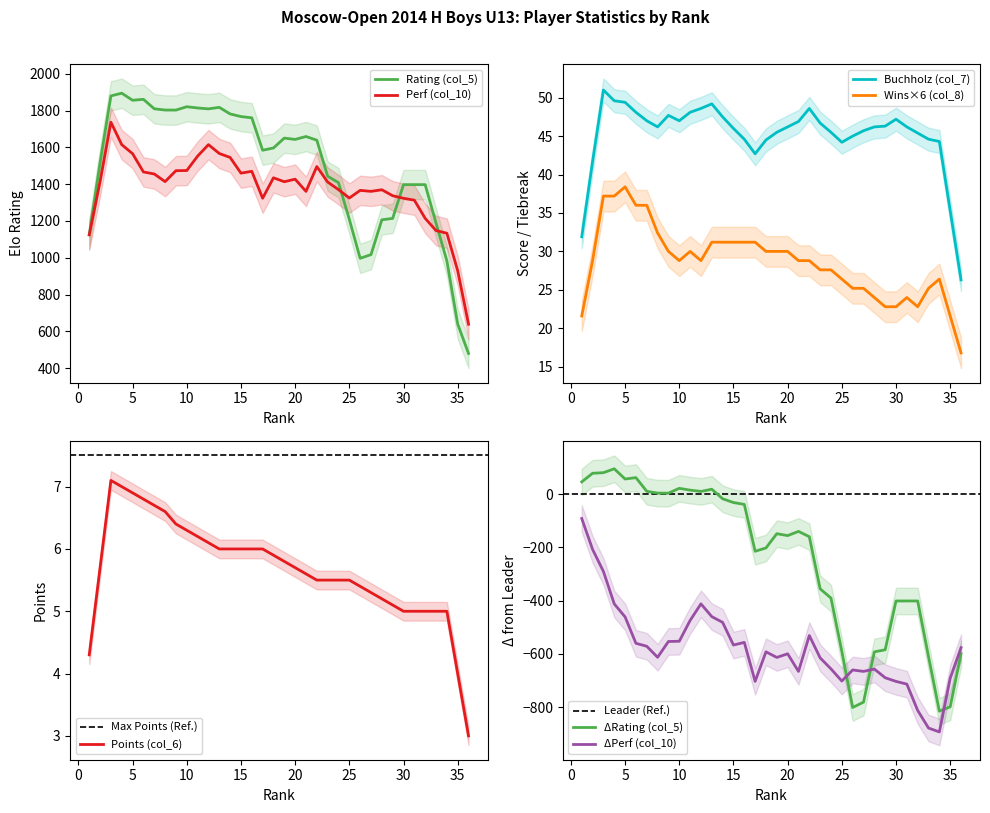

What is the maximum value for Rating (col_5)?

1894.0